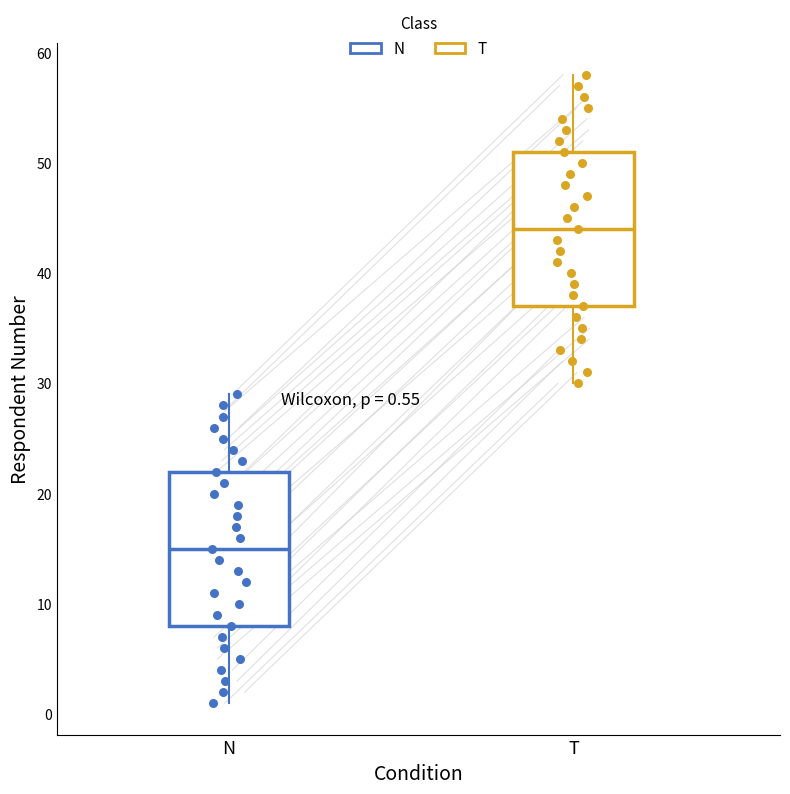

Which box has the highest median line?

T